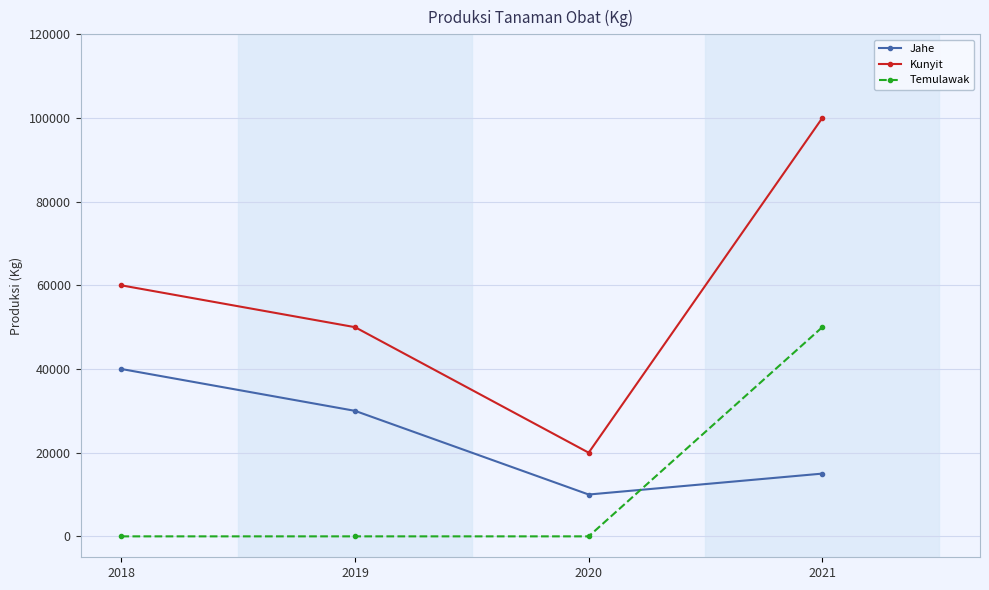

What is the sum of the Jahe values at 2018 and 2021?

55000